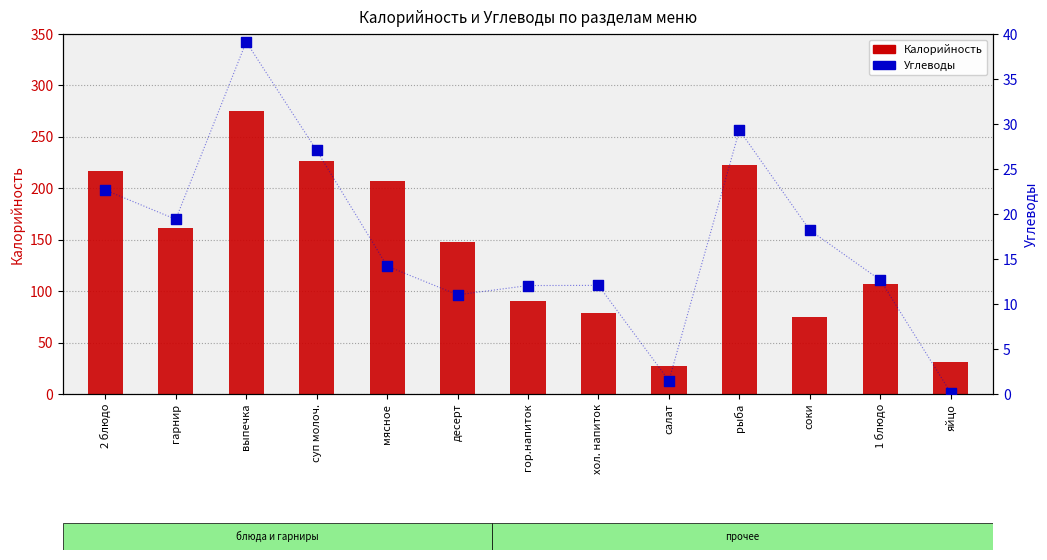

Which series contains the lowest Y value?

Углеводы